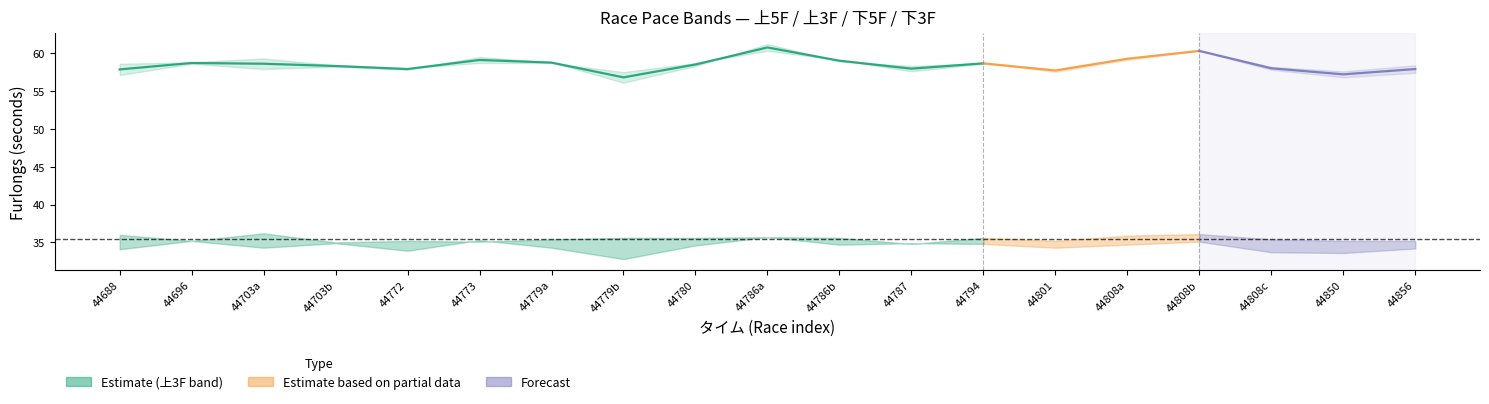

At how many categories does at least one series exceed 11?

19